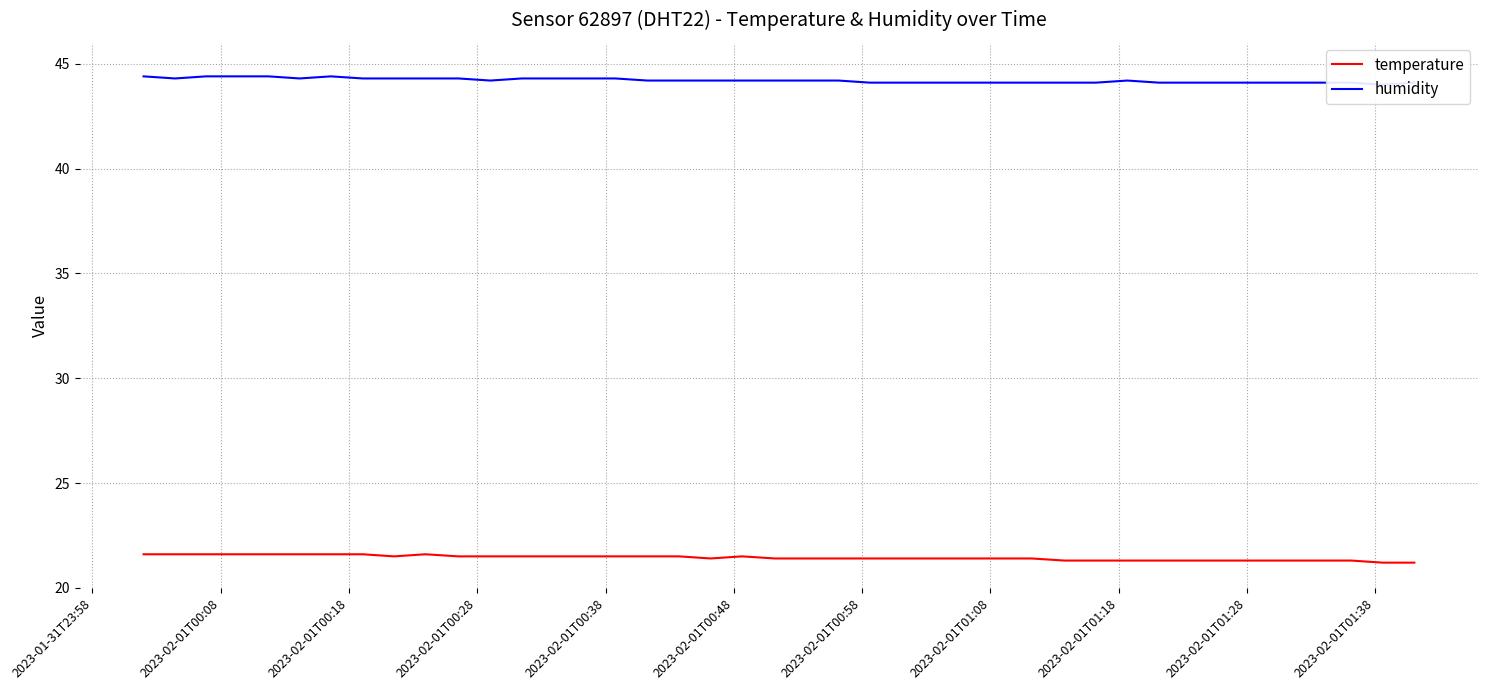

Reading left to right, transcribe all the data shown in this chart.

temperature: 21.6	21.6	21.6	21.6	21.6	21.6	21.6	21.6	21.5	21.6	21.5	21.5	21.5	21.5	21.5	21.5	21.5	21.5	21.4	21.5	21.4	21.4	21.4	21.4	21.4	21.4	21.4	21.4	21.3	21.3	21.3	21.3	21.3	21.3	21.3	21.3	21.3	21.3	21.2	21.2
humidity: 44.4	44.3	44.4	44.4	44.4	44.3	44.4	44.3	44.3	44.3	44.3	44.2	44.3	44.3	44.3	44.3	44.2	44.2	44.2	44.2	44.2	44.2	44.2	44.1	44.1	44.1	44.1	44.1	44.1	44.1	44.2	44.1	44.1	44.1	44.1	44.1	44.1	44.1	44.0	44.1